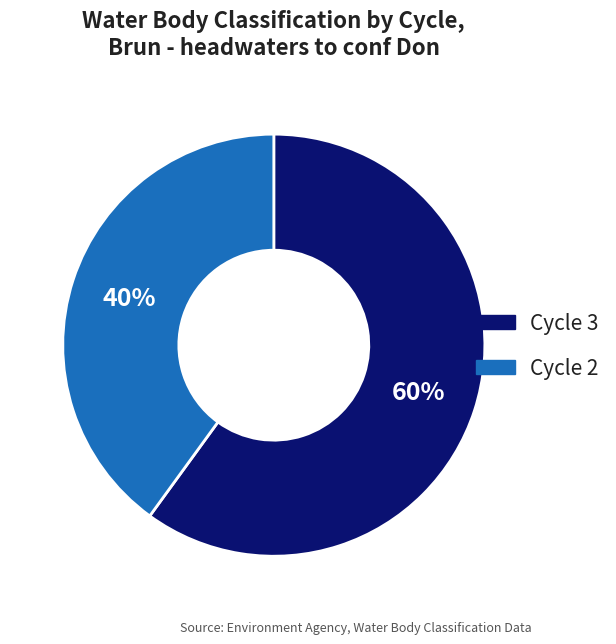

Which has a higher value, Cycle 2 or Cycle 3?

Cycle 3